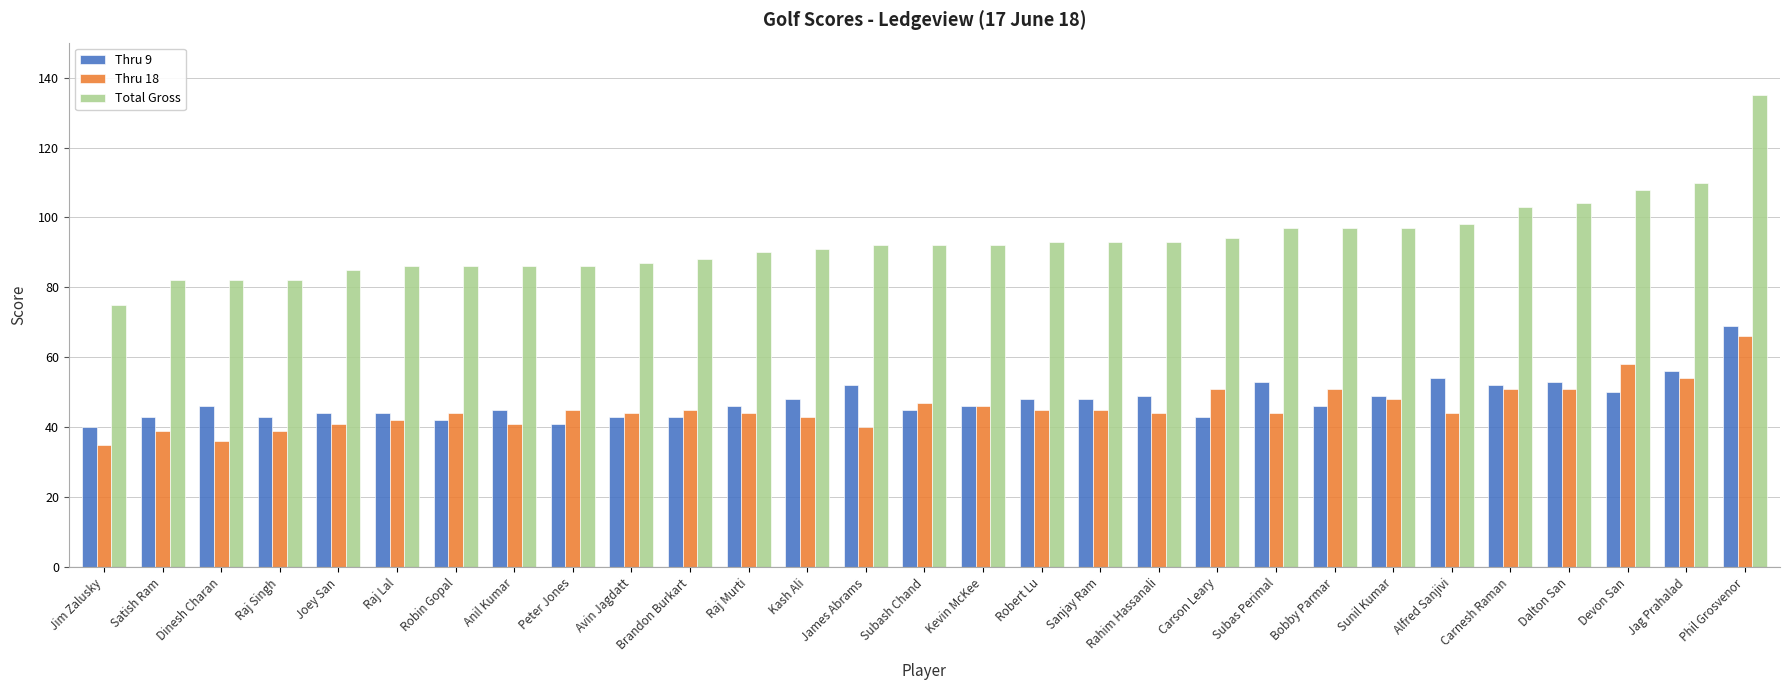

Reading left to right, transcribe all the data shown in this chart.

Thru 9: 40	43	46	43	44	44	42	45	41	43	43	46	48	52	45	46	48	48	49	43	53	46	49	54	52	53	50	56	69
Thru 18: 35	39	36	39	41	42	44	41	45	44	45	44	43	40	47	46	45	45	44	51	44	51	48	44	51	51	58	54	66
Total Gross: 75	82	82	82	85	86	86	86	86	87	88	90	91	92	92	92	93	93	93	94	97	97	97	98	103	104	108	110	135